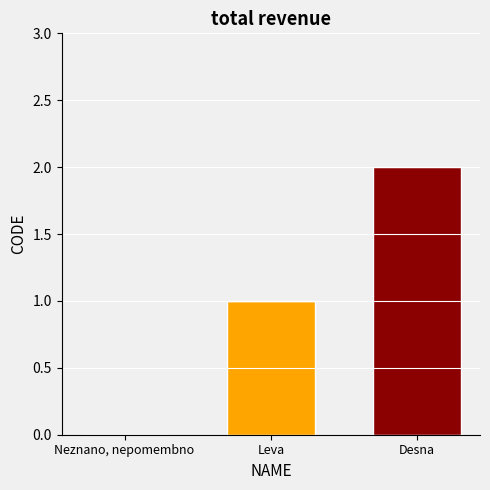

At which category is the sum across all series the highest?

Desna